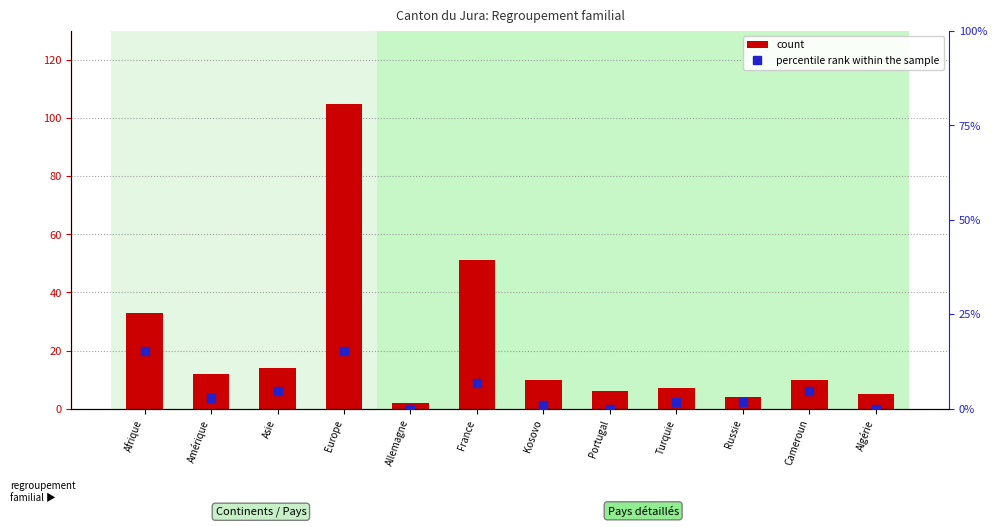

What is the sum of all count values?

259.0